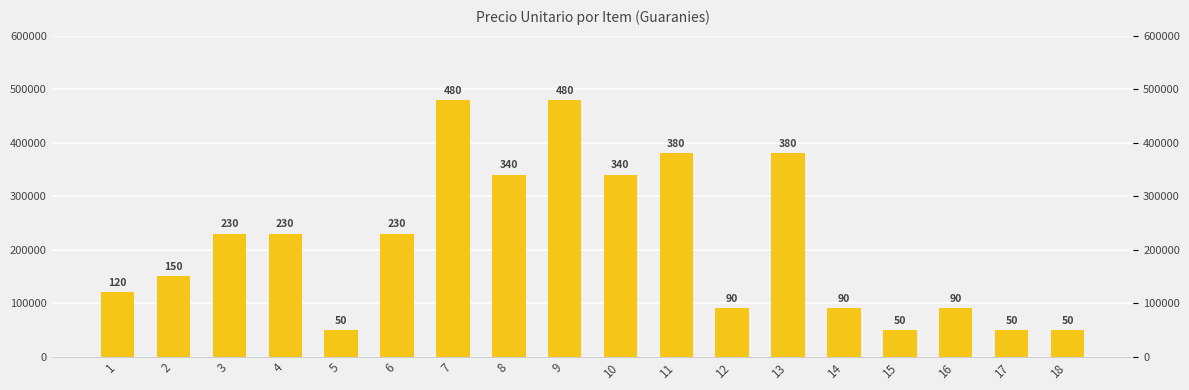

At which label is the value closest to 265000?

3